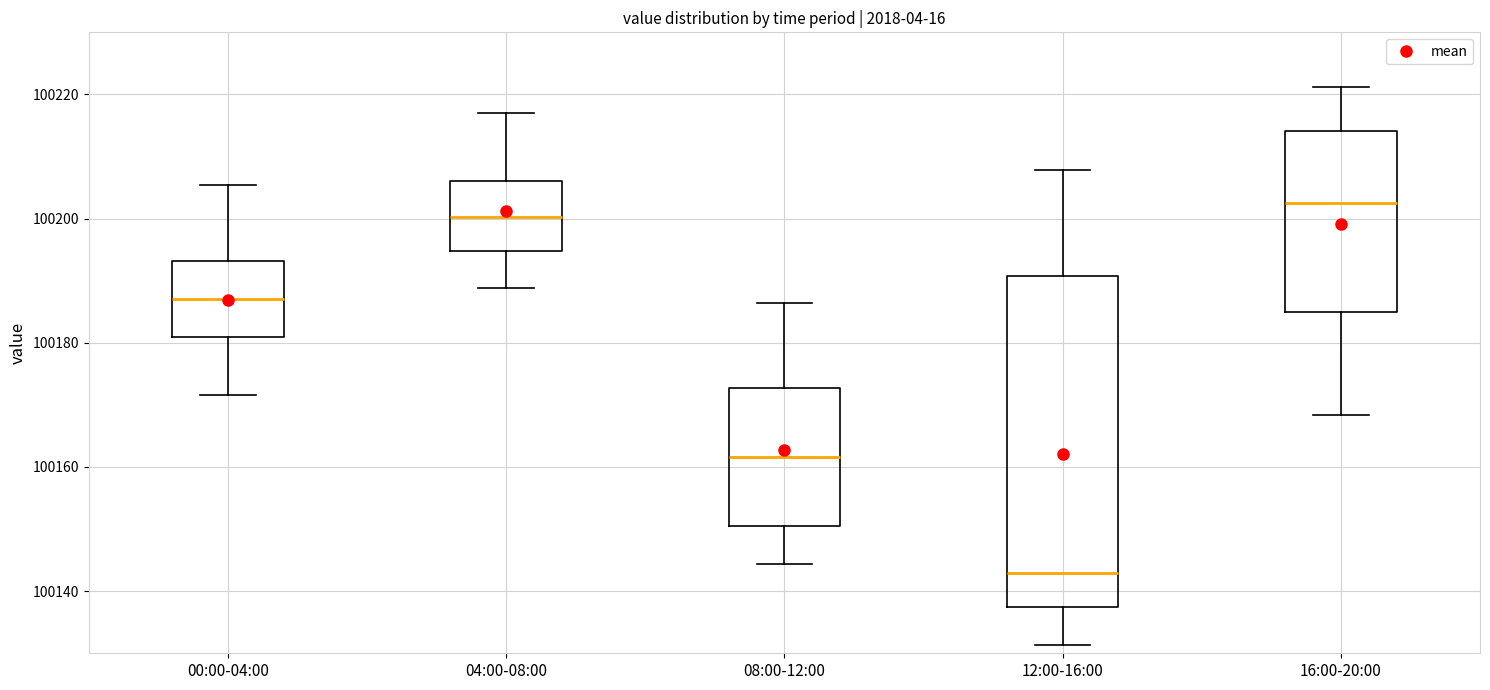

Reading left to right, read every box against the y-axis: the position of its median line, the range the box covers, and the ends of its whiskers. The values are not printed on the chart, so give them approximately, as read against the axis.

00:00-04:00: median 100188, box 100182 to 100194, whiskers 100172 to 100206
04:00-08:00: median 100200, box 100194 to 100206, whiskers 100188 to 100218
08:00-12:00: median 100162, box 100150 to 100172, whiskers 100144 to 100186
12:00-16:00: median 100144, box 100138 to 100190, whiskers 100132 to 100208
16:00-20:00: median 100202, box 100184 to 100214, whiskers 100168 to 100222